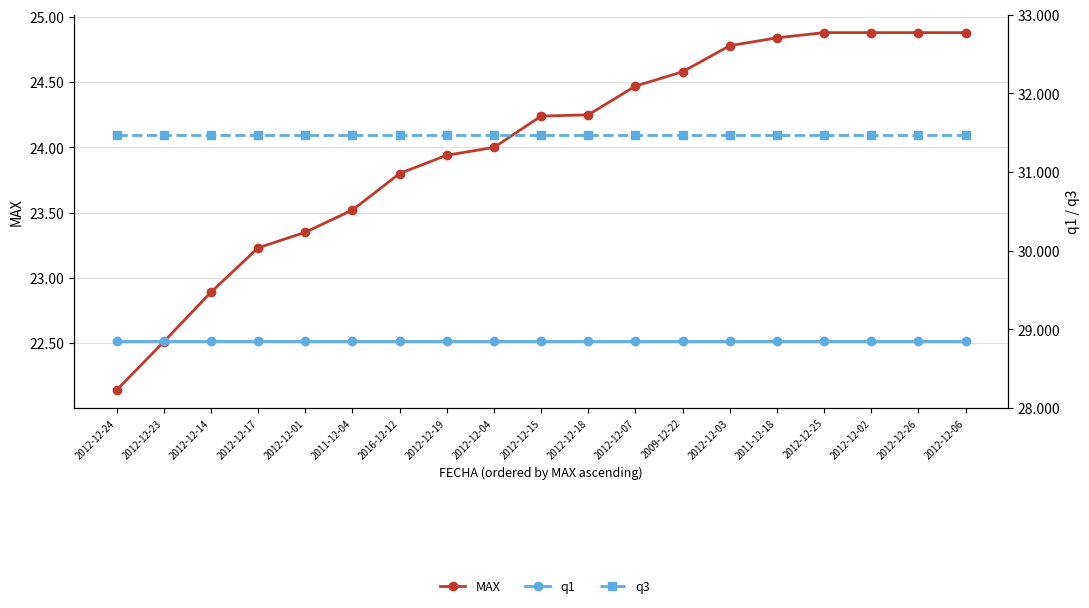

At 2012-12-02, list the series in order from smallest to largest.

MAX, q1, q3